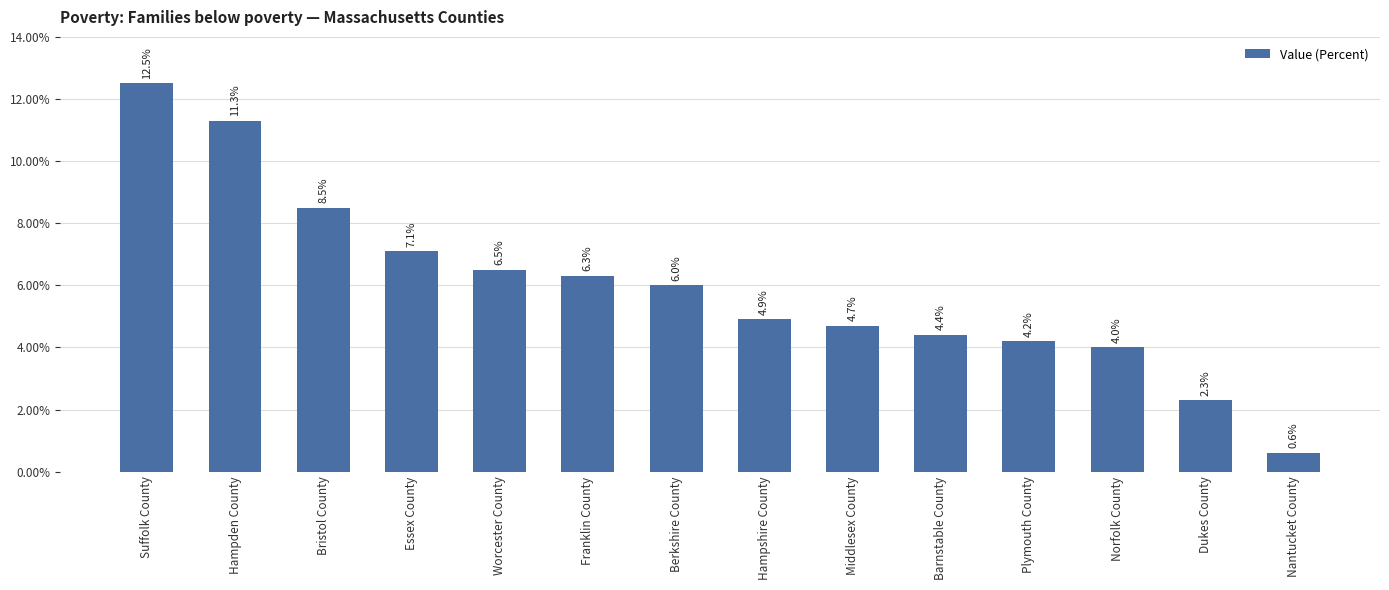

What is the difference between the maximum and minimum values?

11.9